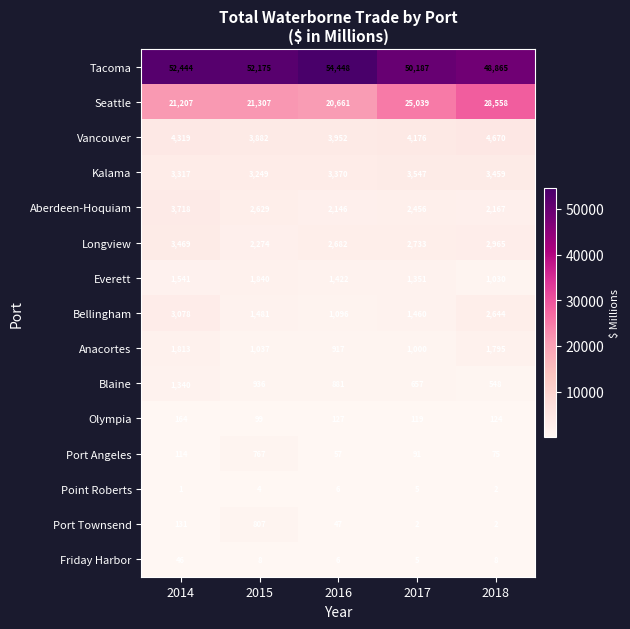

What is the difference between the highest and lowest values at 2016?

54442